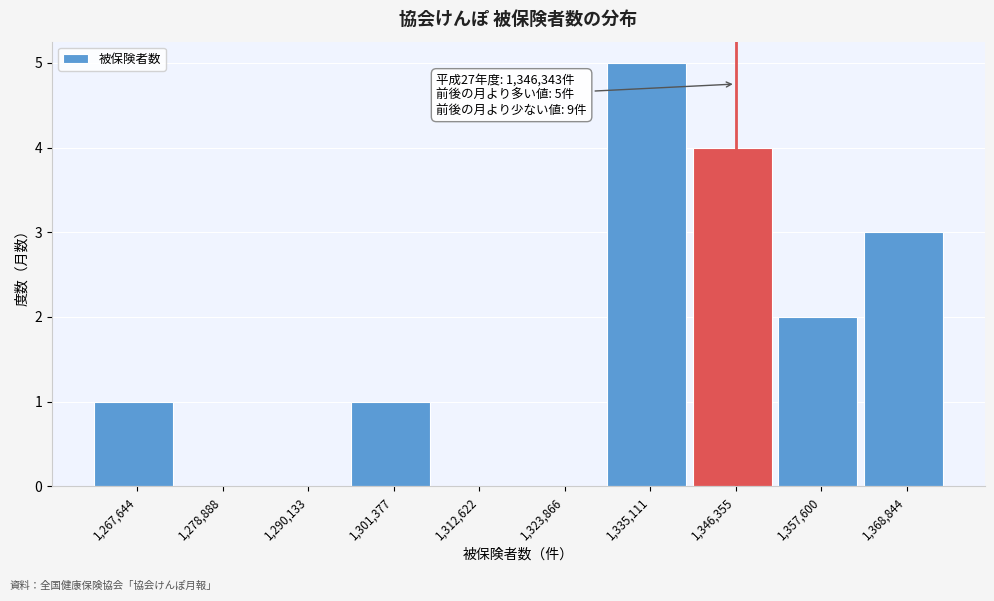

Which range on the x-axis has the tallest bar?

1330000 to 1340000